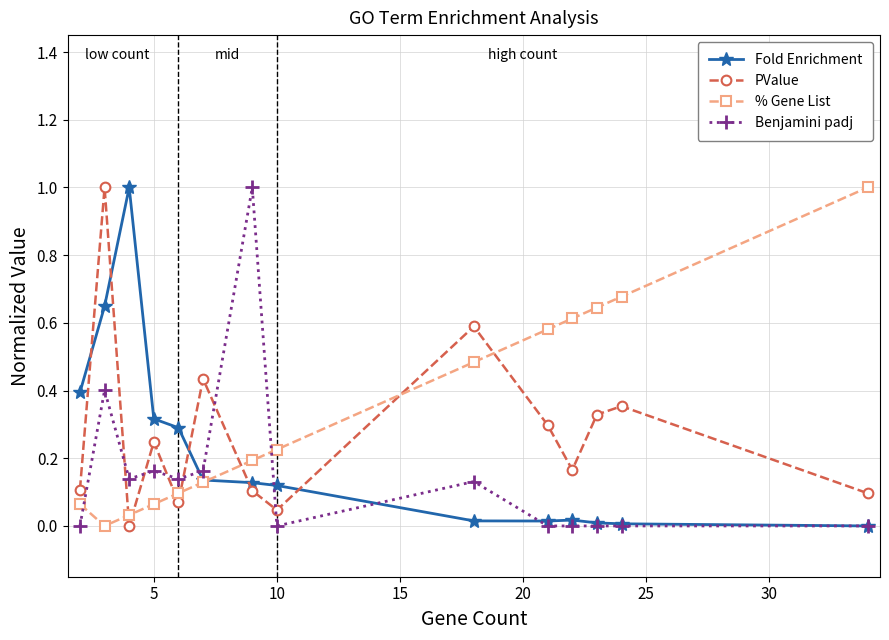

Which series ends up on top after the final intersection of PValue and Benjamini padj?

PValue